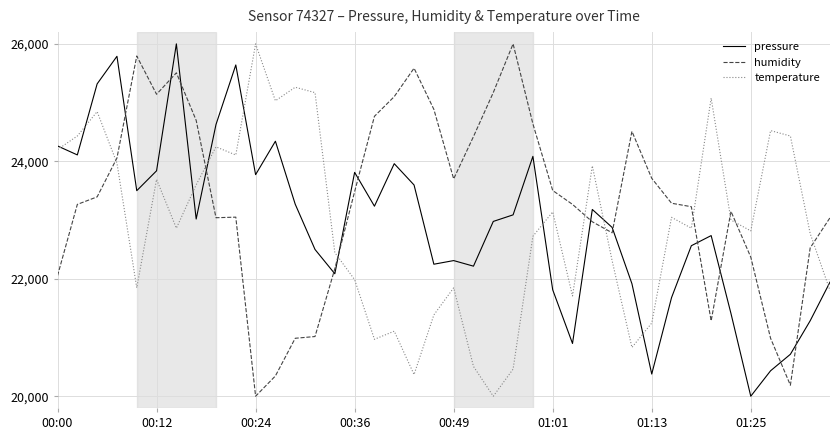

How many values in the temperature series are below 22861?

19